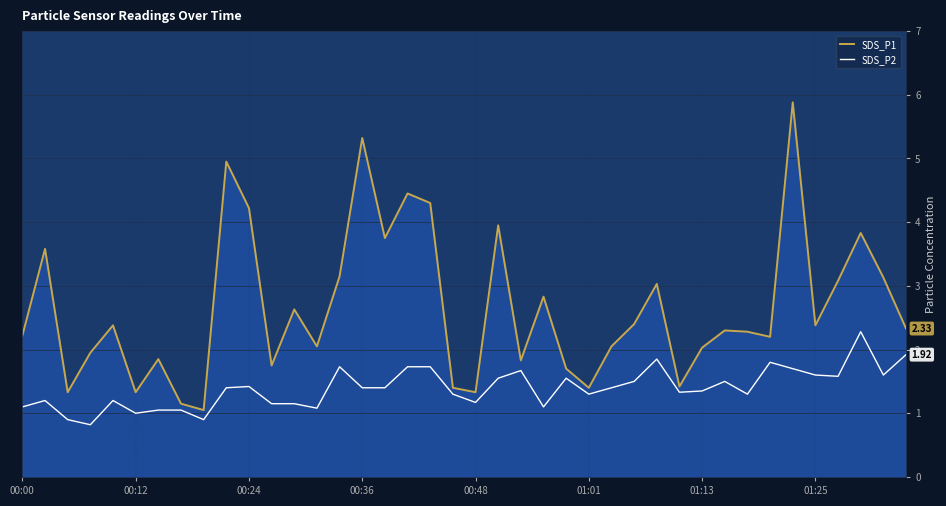

Which series has the largest range (max minus min)?

SDS_P1